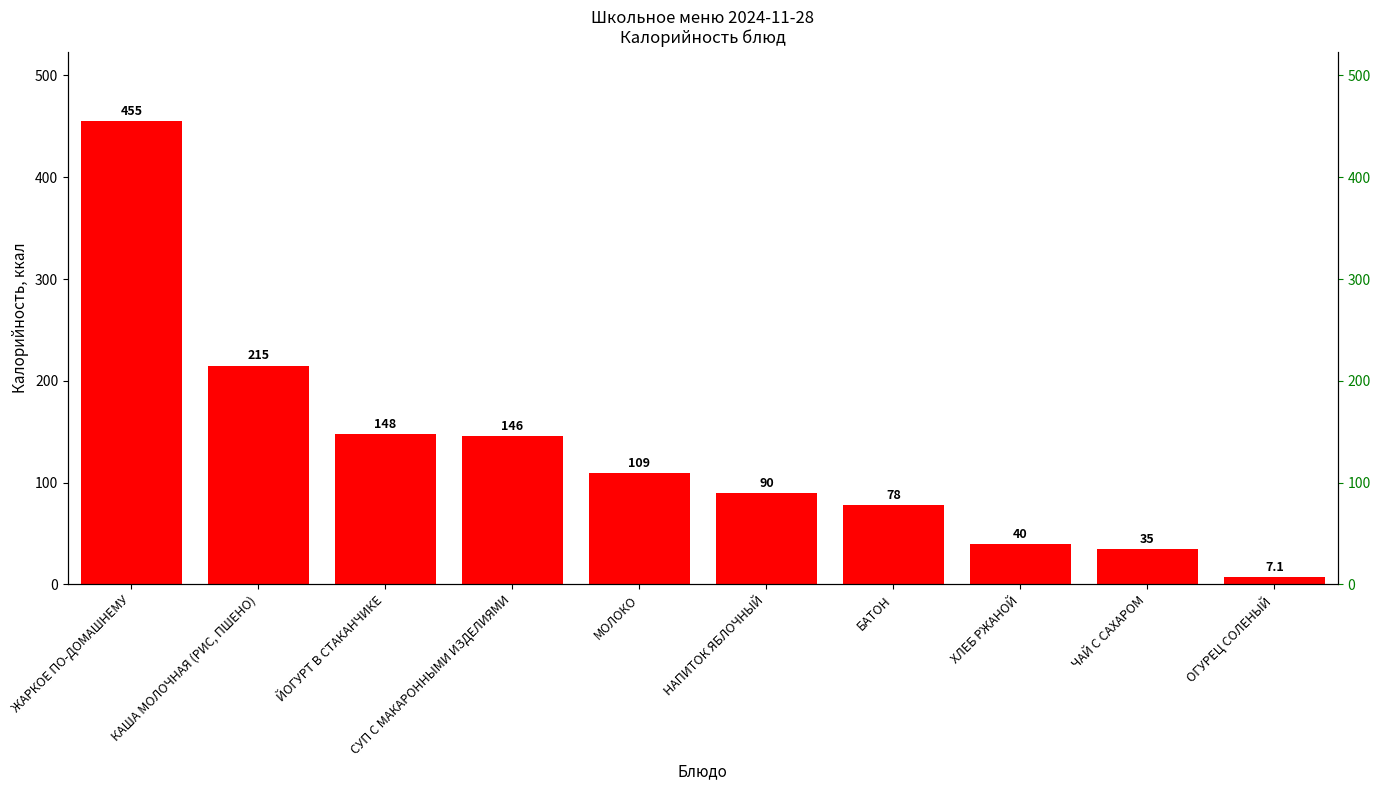

What is the greatest value displayed?

455.0